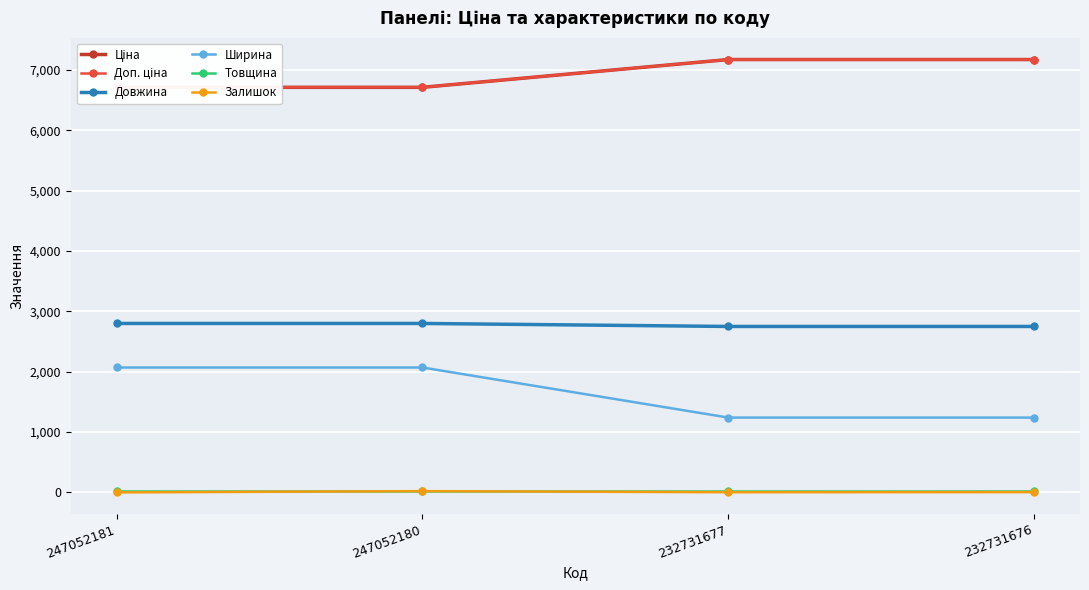

True or false: Ширина and Товщина intersect in this chart.

False